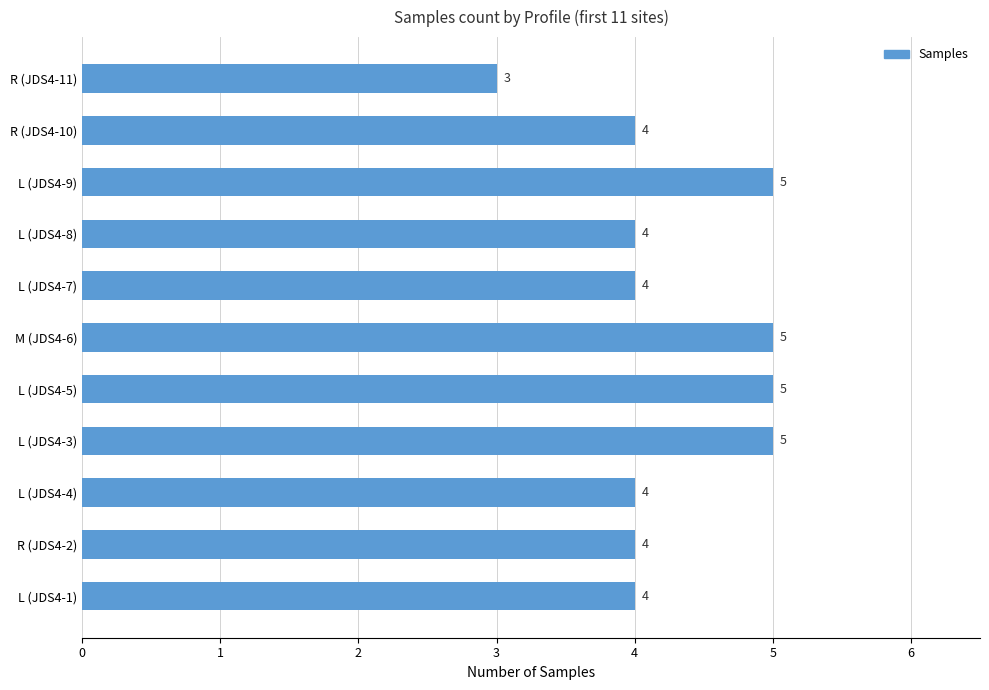

The value at R (JDS4-10) is 6. True or false?

False